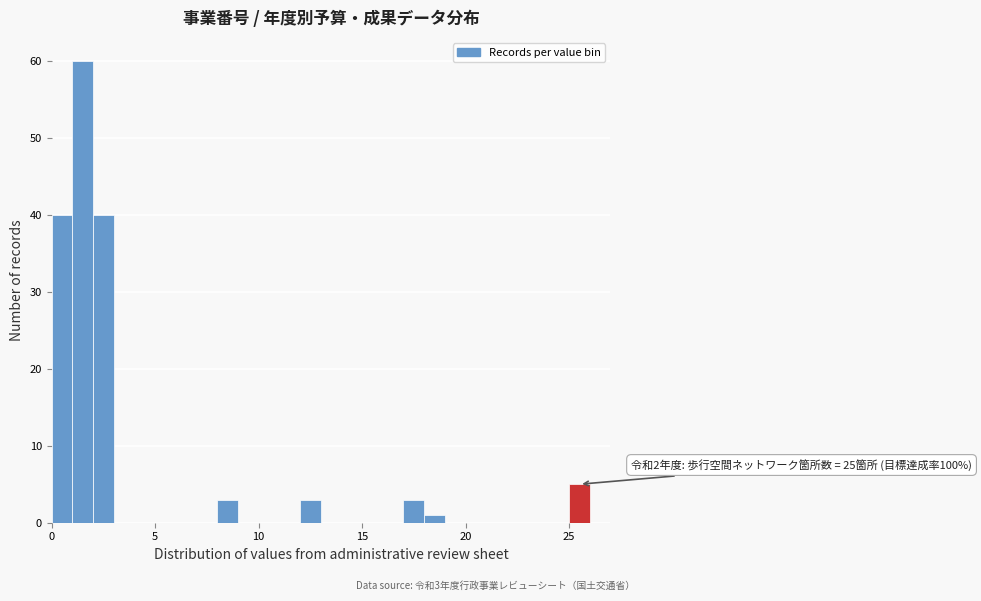

Around what value on the x-axis is the tallest bar? Give the approximate position of its centre, as read against the axis.

1.5